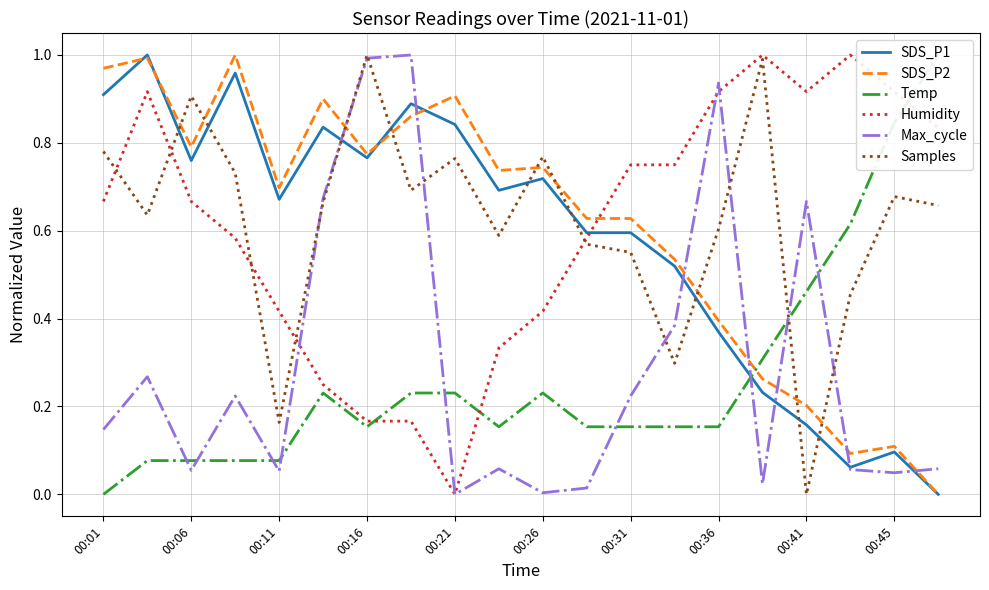

After their last crossing, which series has the higher values: SDS_P2 or Humidity?

Humidity